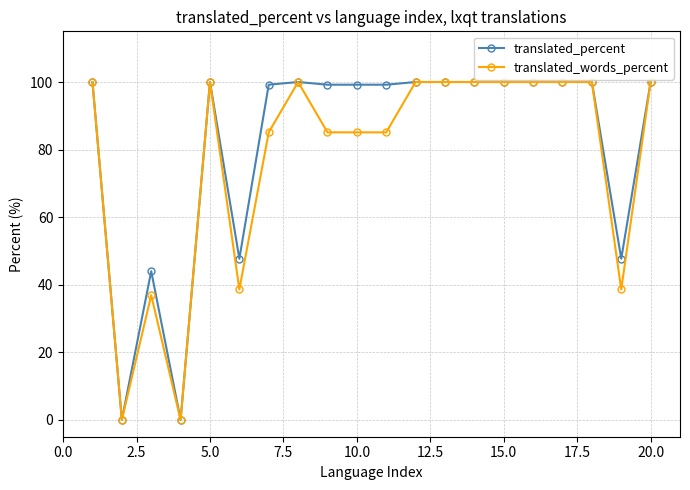

What is the value of the translated_words_percent point at the 18th from the left?

100.0